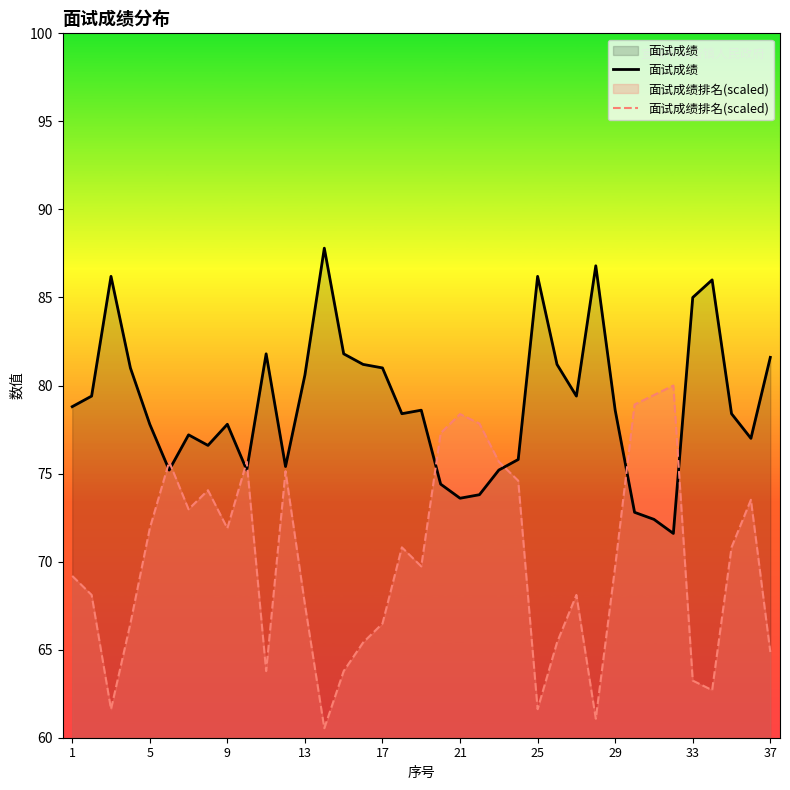

Where does the 面试成绩 series first go above 78?

1